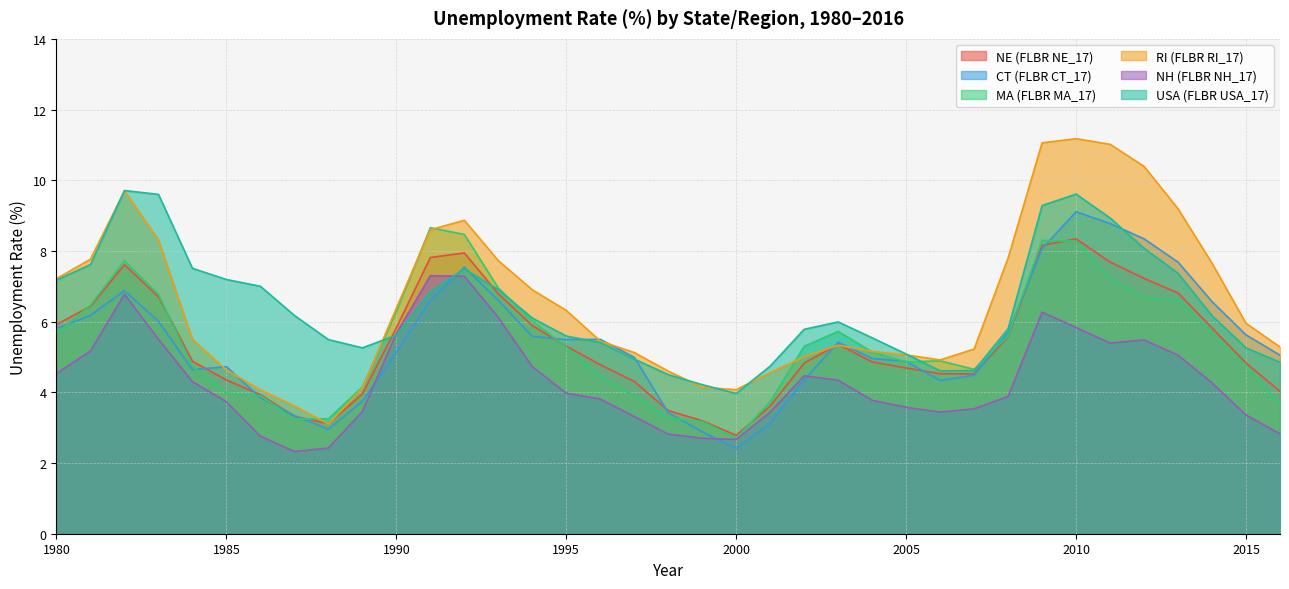

How many data points in CT (FLBR CT_17) are less than 5?

16